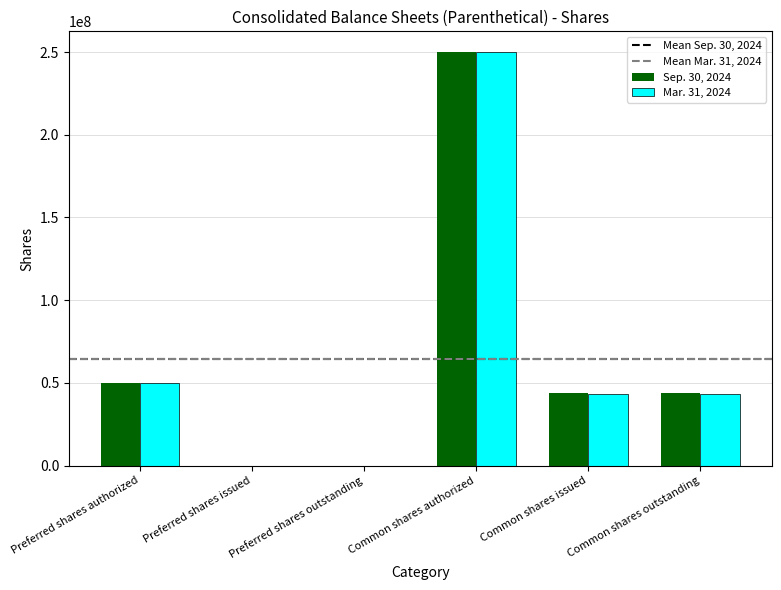

The Mar. 31, 2024 series shows 440657377 at Common shares authorized. True or false?

False